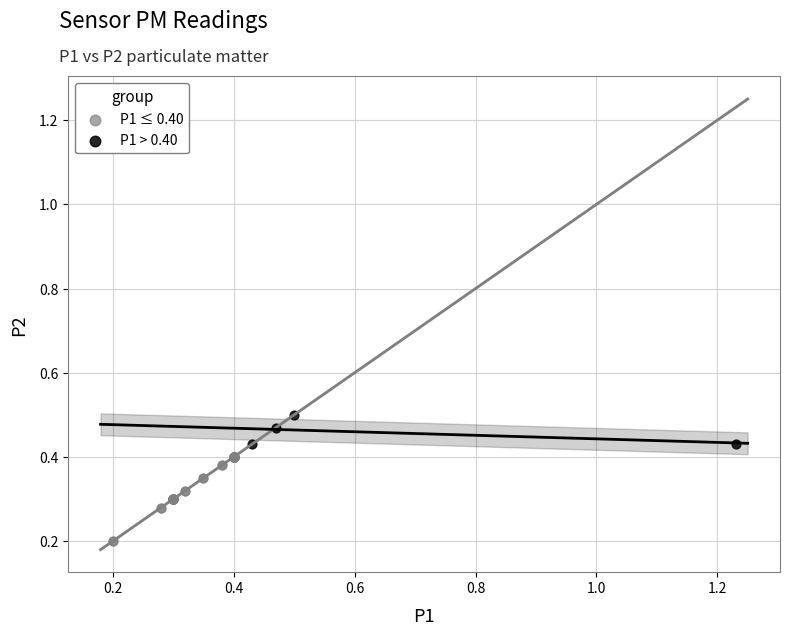

Which series contains the lowest Y value?

P1 ≤ 0.40